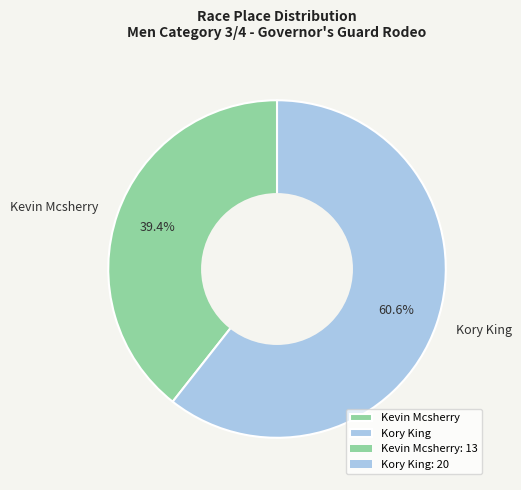

What percentage is the Kevin Mcsherry slice, to the nearest percent?

39%